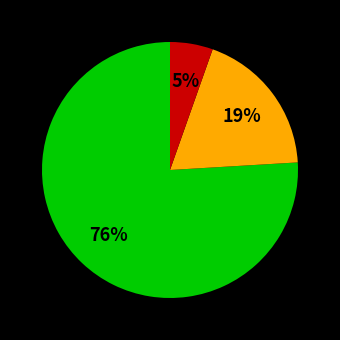

Does any single category account for the majority?

Yes